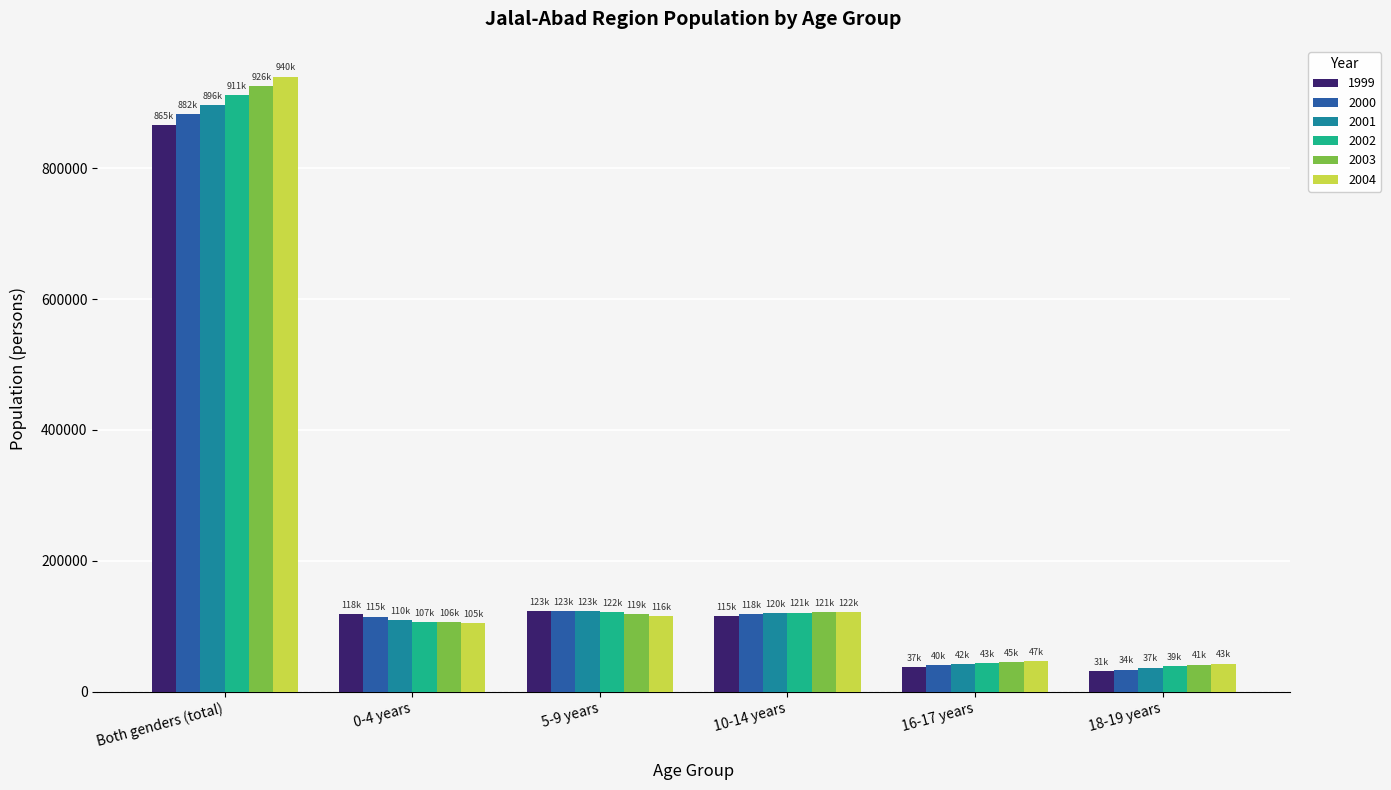

List the series in order of their overall mean, highest first.

2004, 2003, 2002, 2001, 2000, 1999